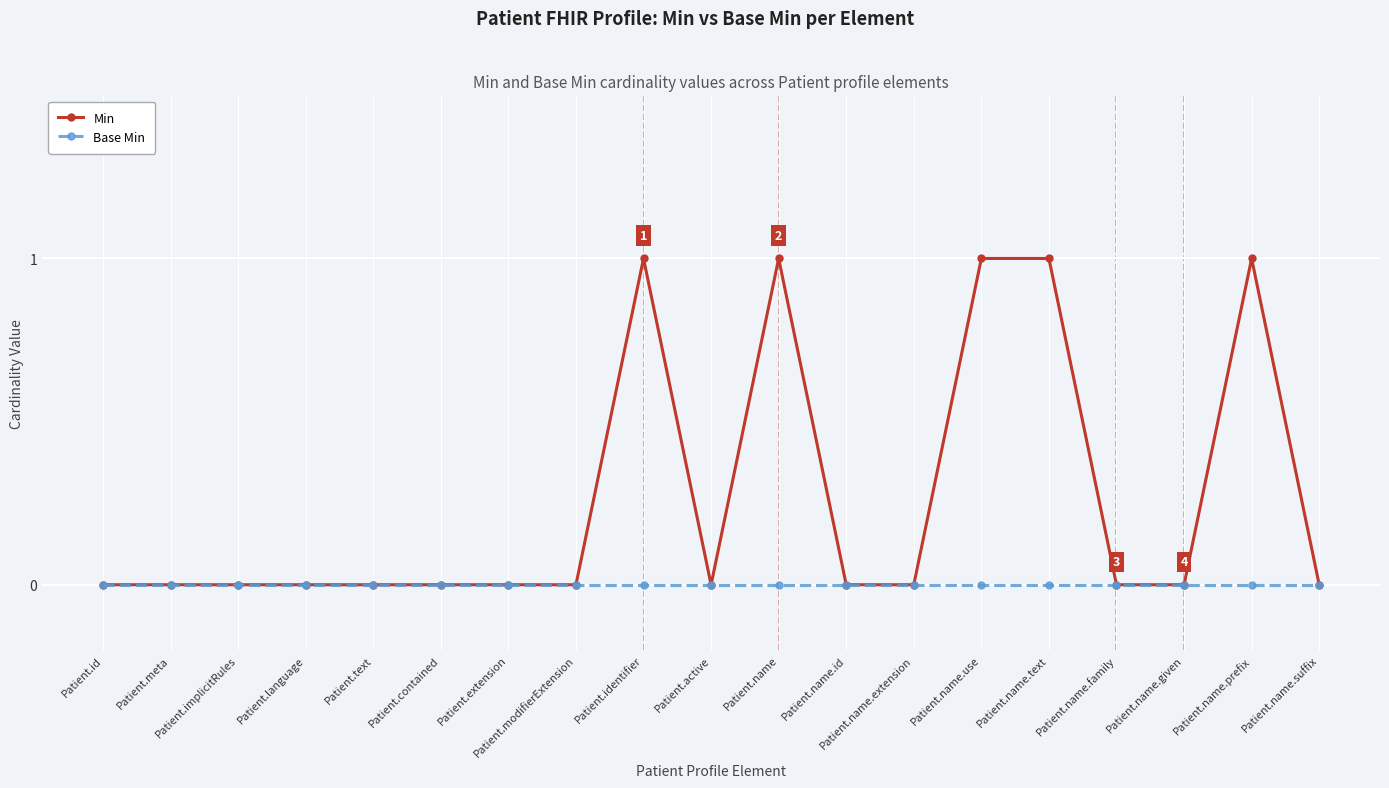

What position from the right is Patient.name.family?

4